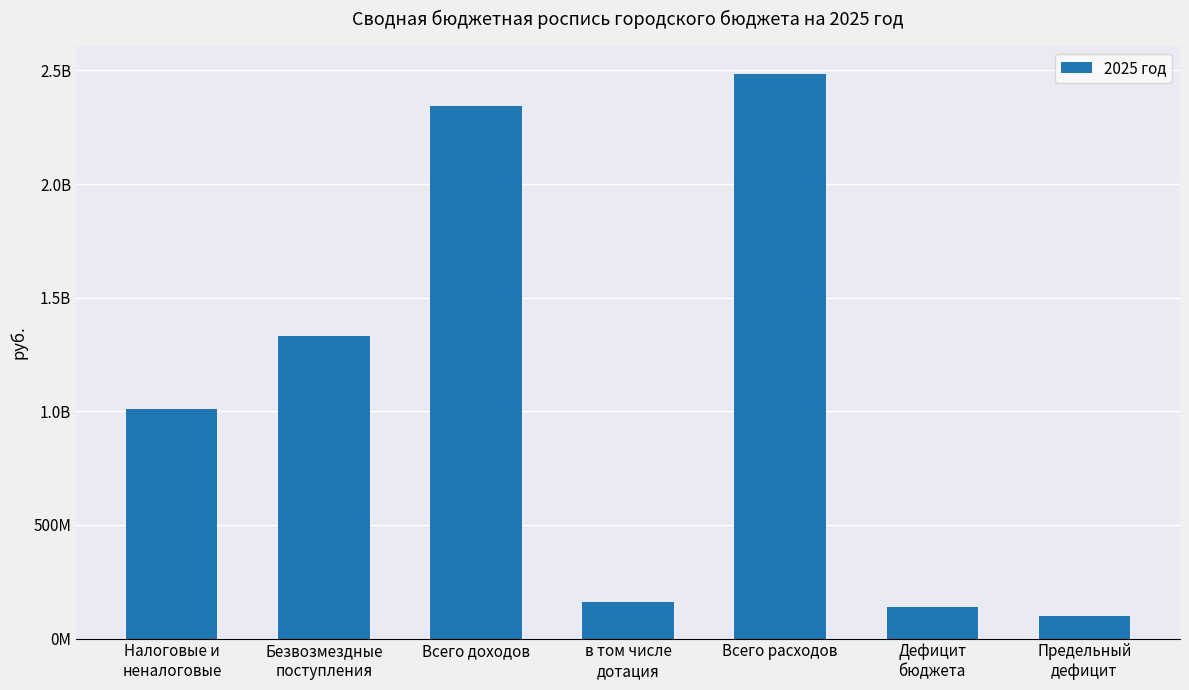

List the labels in order of value, largest first.

Всего расходов, Всего доходов, Безвозмездные
поступления, Налоговые и
неналоговые, в том числе
дотация, Дефицит
бюджета, Предельный
дефицит